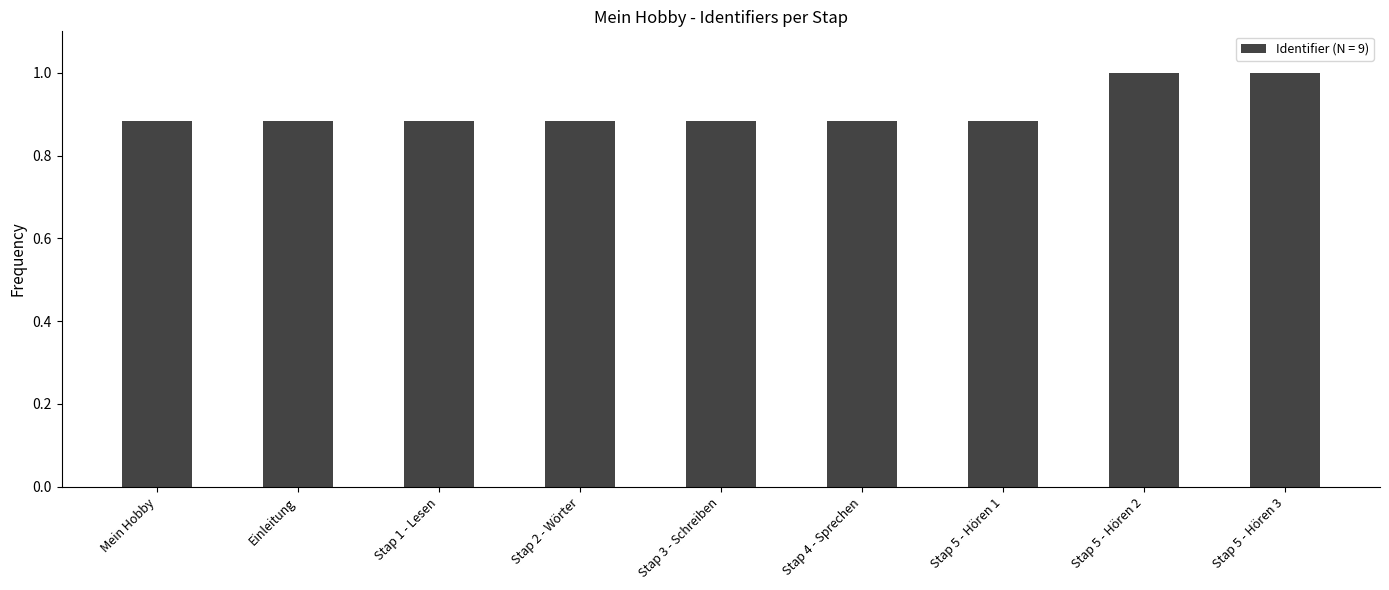

Are the bars grouped side by side (vs. stacked)?

No